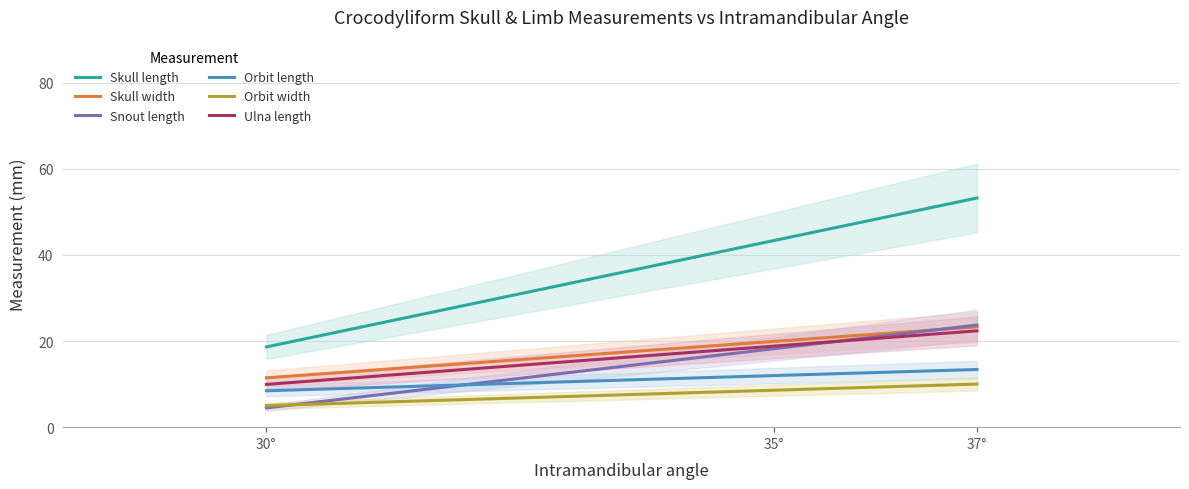

True or false: Skull width and Orbit length cross at least once.

False